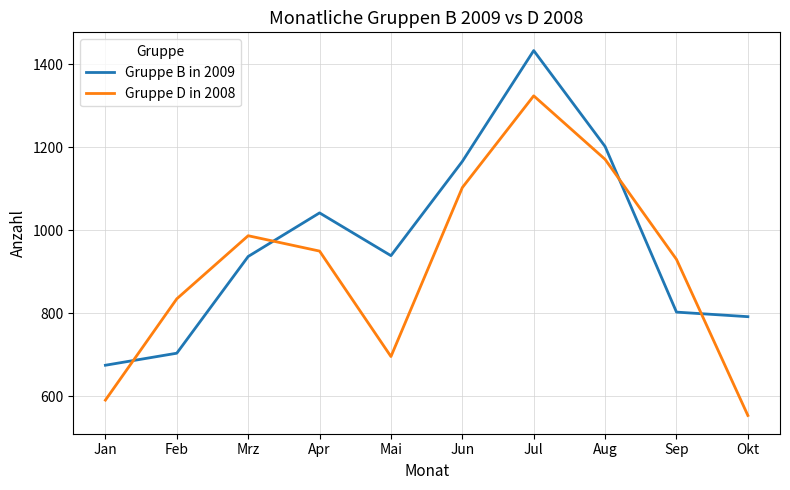

What is the sum of the Gruppe B in 2009 values at Feb and Mai?

1643